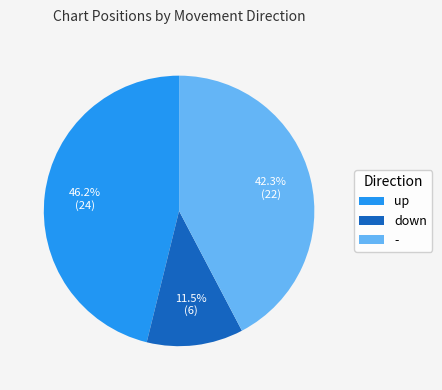

Approximately how many times larger is the value at - compared to up?

0.9